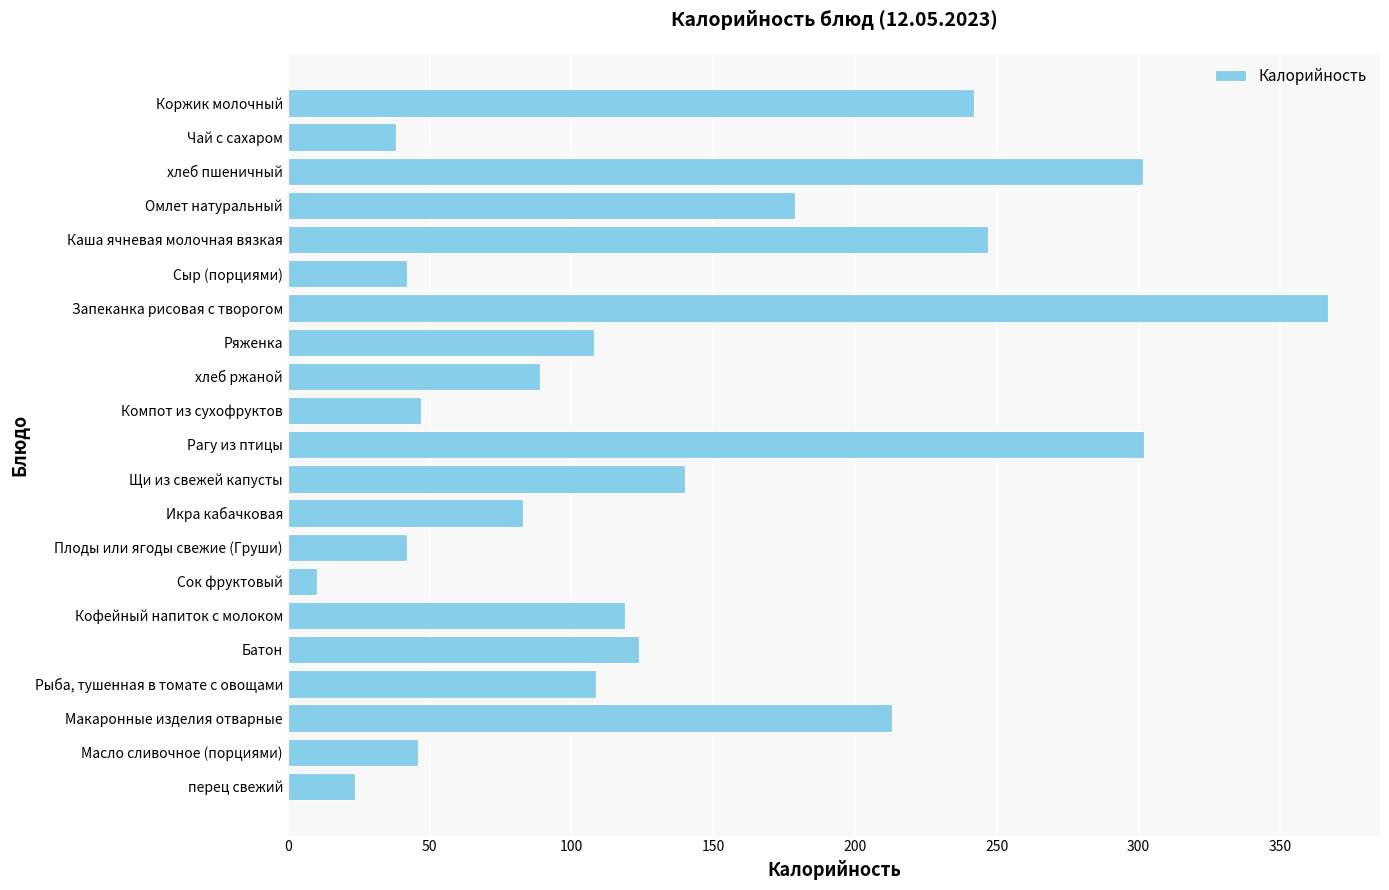

What is the difference between the maximum and second lowest values?

343.2